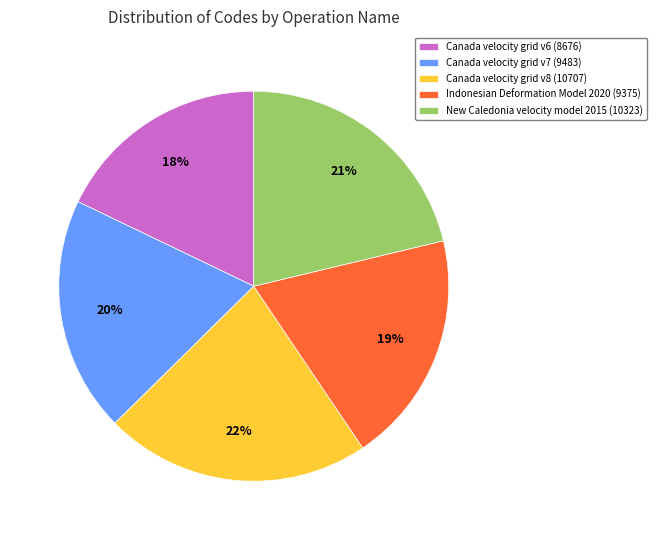

True or false: Indonesian Deformation Model 2020 accounts for 14% of the total.

False